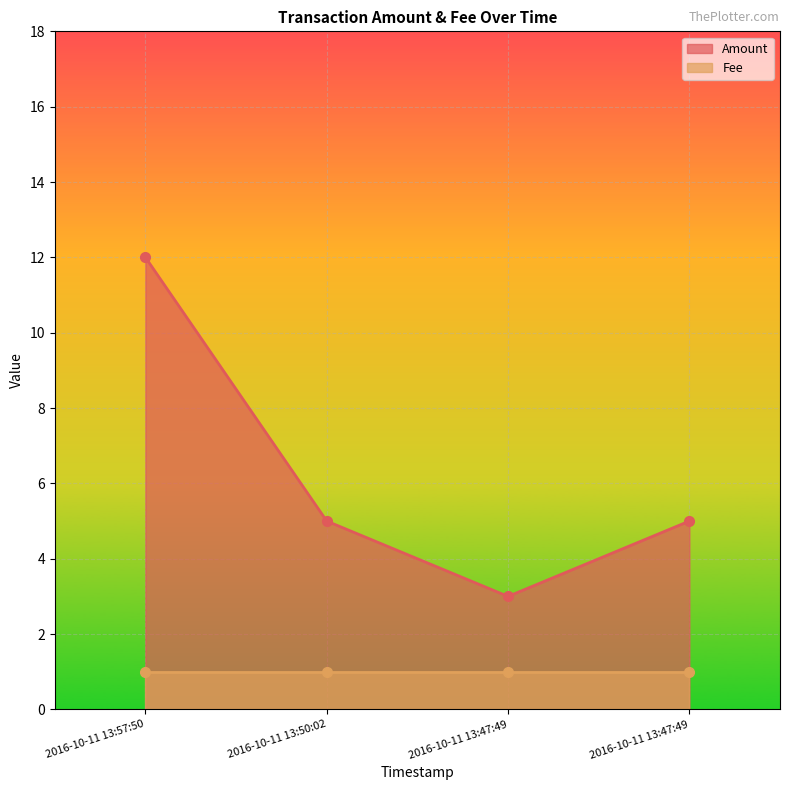

Reading right to left, list all the values displayed in this chart.

5	3	5	12